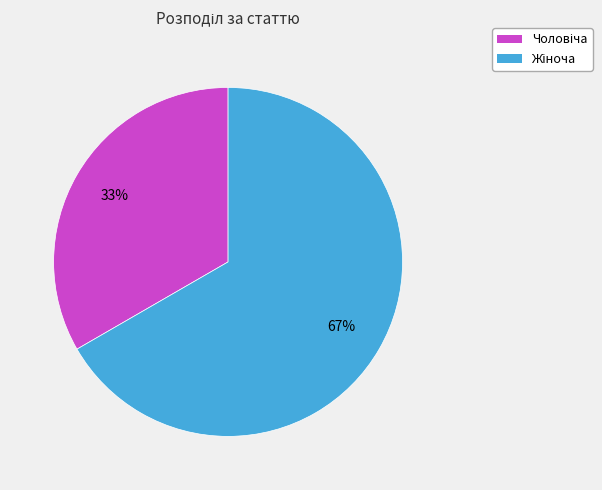

Is there any slice that represents more than half of the pie?

Yes